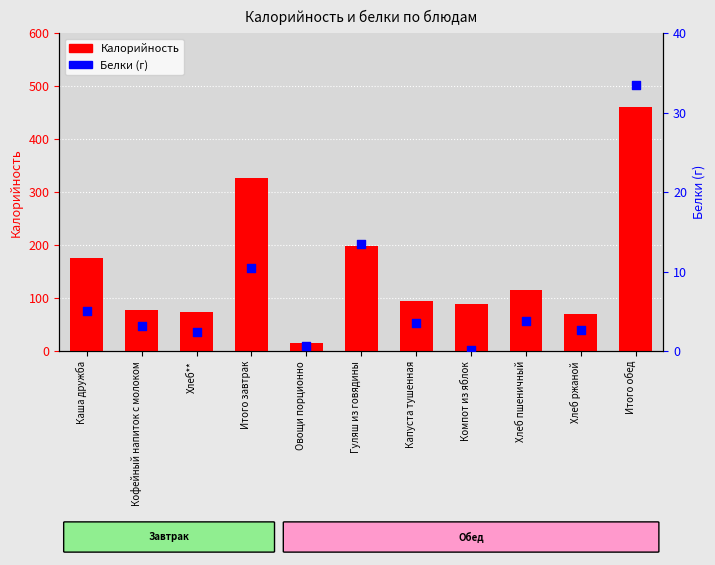

What is the total value across all series at Хлеб пшеничный?

118.6